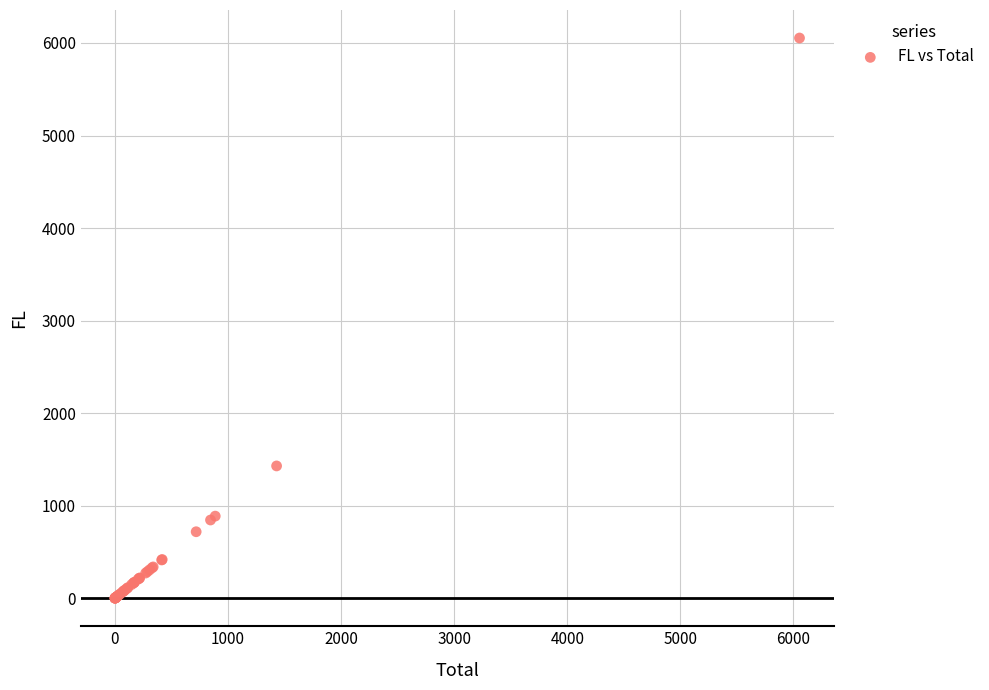

What Y value in the scatter plot is closest to 3027?

1429.7